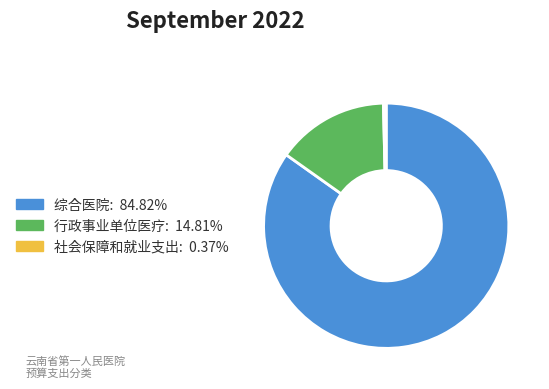

Do 社会保障和就业支出 and 行政事业单位医疗 together represent more than half of the pie?

No